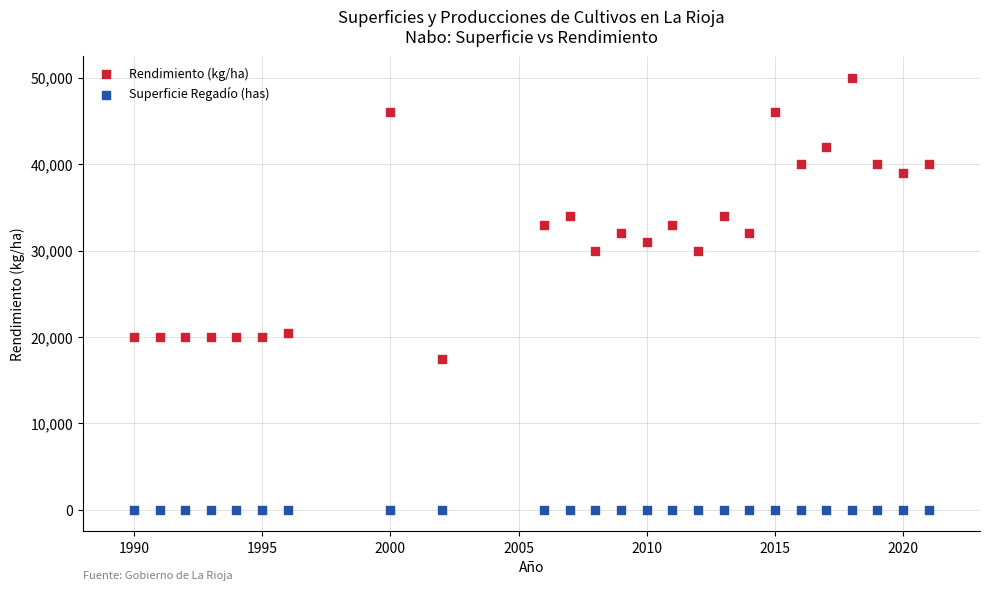

What are all the series names shown in the legend?

Rendimiento (kg/ha), Superficie Regadío (has)